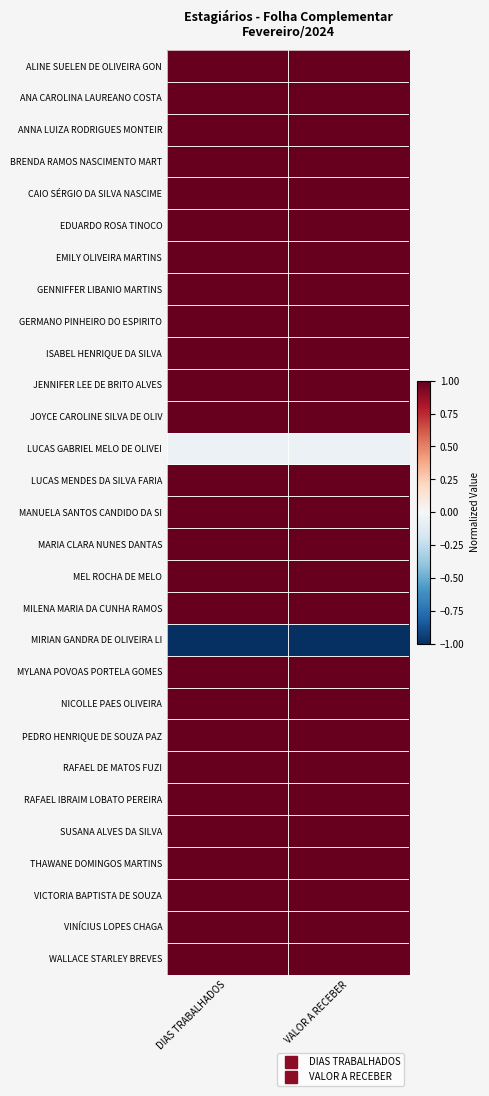

Reading left to right, transcribe all the data shown in this chart.

ALINE SUELEN DE OLIVEIRA GON: DIAS TRABALHADOS=1.0	VALOR A RECEBER=1.0
ANA CAROLINA LAUREANO COSTA: DIAS TRABALHADOS=1.0	VALOR A RECEBER=1.0
ANNA LUIZA RODRIGUES MONTEIR: DIAS TRABALHADOS=1.0	VALOR A RECEBER=1.0
BRENDA RAMOS NASCIMENTO MART: DIAS TRABALHADOS=1.0	VALOR A RECEBER=1.0
CAIO SÉRGIO DA SILVA NASCIME: DIAS TRABALHADOS=1.0	VALOR A RECEBER=1.0
EDUARDO ROSA TINOCO: DIAS TRABALHADOS=1.0	VALOR A RECEBER=1.0
EMILY OLIVEIRA MARTINS: DIAS TRABALHADOS=1.0	VALOR A RECEBER=1.0
GENNIFFER LIBANIO MARTINS: DIAS TRABALHADOS=1.0	VALOR A RECEBER=1.0
GERMANO PINHEIRO DO ESPIRITO: DIAS TRABALHADOS=1.0	VALOR A RECEBER=1.0
ISABEL HENRIQUE DA SILVA: DIAS TRABALHADOS=1.0	VALOR A RECEBER=1.0
JENNIFER LEE DE BRITO ALVES: DIAS TRABALHADOS=1.0	VALOR A RECEBER=1.0
JOYCE CAROLINE SILVA DE OLIV: DIAS TRABALHADOS=1.0	VALOR A RECEBER=1.0
LUCAS GABRIEL MELO DE OLIVEI: DIAS TRABALHADOS=-0.1	VALOR A RECEBER=-0.1
LUCAS MENDES DA SILVA FARIA: DIAS TRABALHADOS=1.0	VALOR A RECEBER=1.0
MANUELA SANTOS CANDIDO DA SI: DIAS TRABALHADOS=1.0	VALOR A RECEBER=1.0
MARIA CLARA NUNES DANTAS: DIAS TRABALHADOS=1.0	VALOR A RECEBER=1.0
MEL ROCHA DE MELO: DIAS TRABALHADOS=1.0	VALOR A RECEBER=1.0
MILENA MARIA DA CUNHA RAMOS: DIAS TRABALHADOS=1.0	VALOR A RECEBER=1.0
MIRIAN GANDRA DE OLIVEIRA LI: DIAS TRABALHADOS=-1.0	VALOR A RECEBER=-1.0
MYLANA POVOAS PORTELA GOMES: DIAS TRABALHADOS=1.0	VALOR A RECEBER=1.0
NICOLLE PAES OLIVEIRA: DIAS TRABALHADOS=1.0	VALOR A RECEBER=1.0
PEDRO HENRIQUE DE SOUZA PAZ: DIAS TRABALHADOS=1.0	VALOR A RECEBER=1.0
RAFAEL DE MATOS FUZI: DIAS TRABALHADOS=1.0	VALOR A RECEBER=1.0
RAFAEL IBRAIM LOBATO PEREIRA: DIAS TRABALHADOS=1.0	VALOR A RECEBER=1.0
SUSANA ALVES DA SILVA: DIAS TRABALHADOS=1.0	VALOR A RECEBER=1.0
THAWANE DOMINGOS MARTINS: DIAS TRABALHADOS=1.0	VALOR A RECEBER=1.0
VICTORIA BAPTISTA DE SOUZA: DIAS TRABALHADOS=1.0	VALOR A RECEBER=1.0
VINÍCIUS LOPES CHAGA: DIAS TRABALHADOS=1.0	VALOR A RECEBER=1.0
WALLACE STARLEY BREVES: DIAS TRABALHADOS=1.0	VALOR A RECEBER=1.0